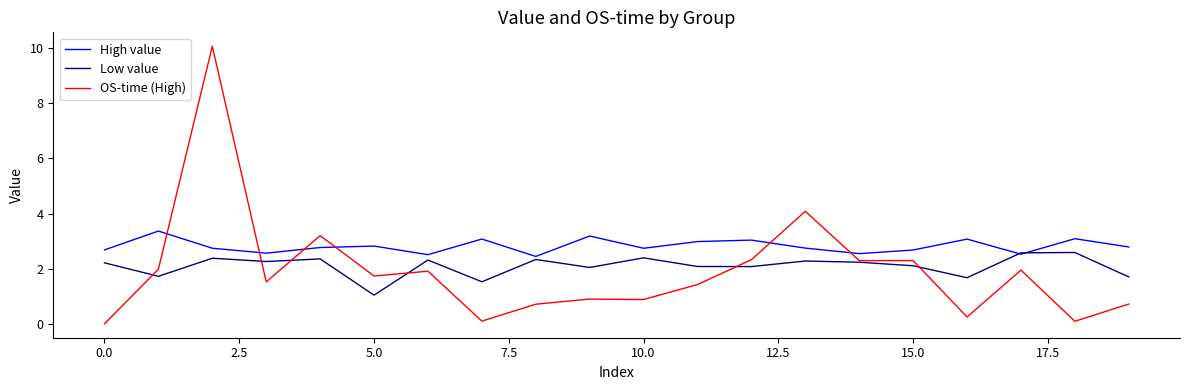

True or false: OS-time (High) and High value intersect in this chart.

True